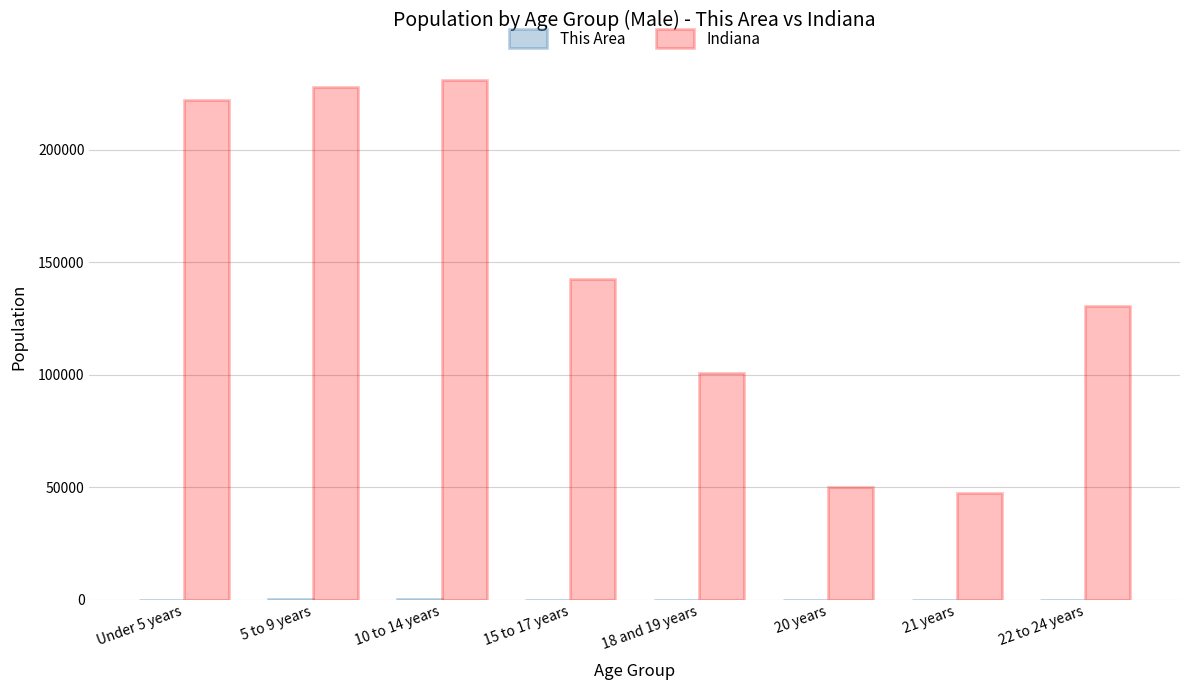

The Indiana series shows 382365 at 5 to 9 years. True or false?

False